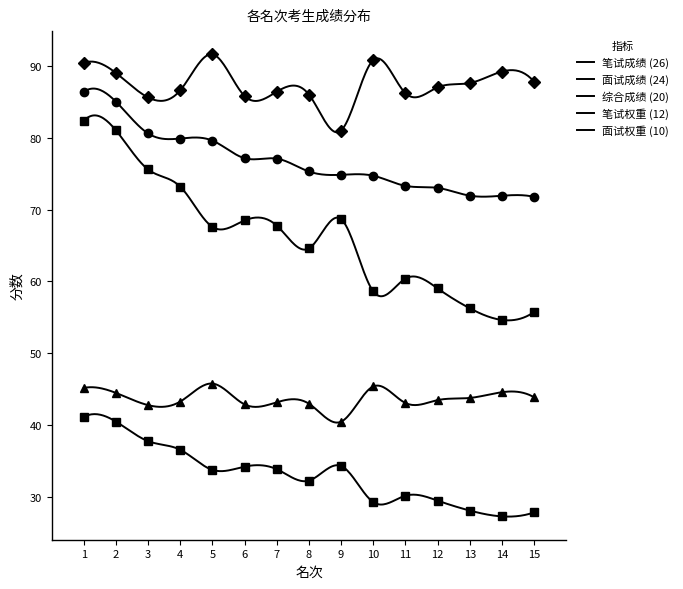

Which label corresponds to the largest value in the chart?

5